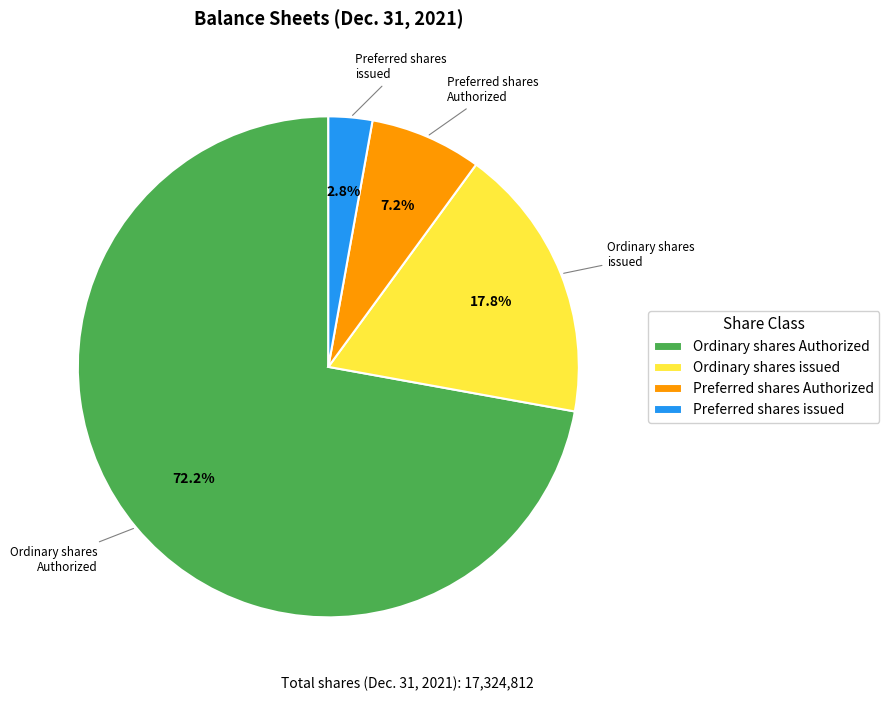

Approximately how many times larger is the value at Preferred shares issued compared to Preferred shares Authorized?

0.4